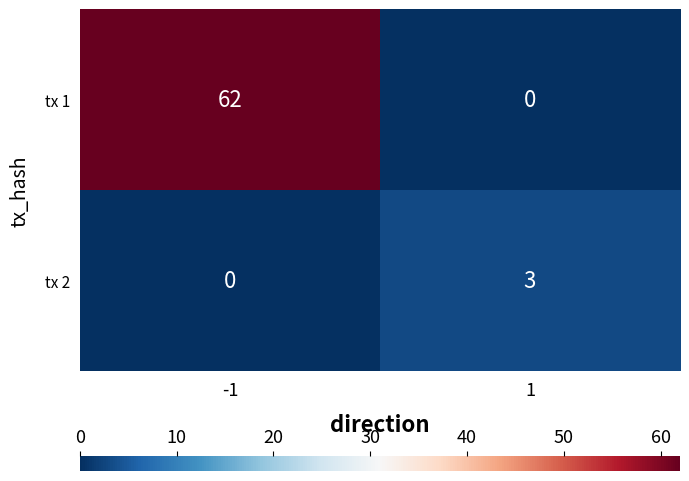

Which series changed the most between -1 and 1?

tx 1